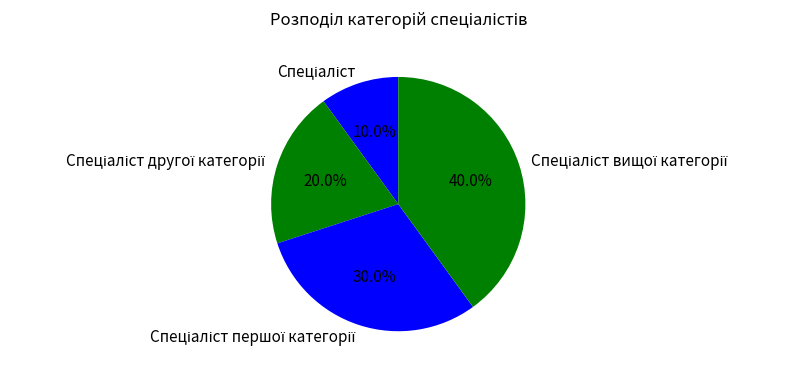

Does any single category account for the majority?

No